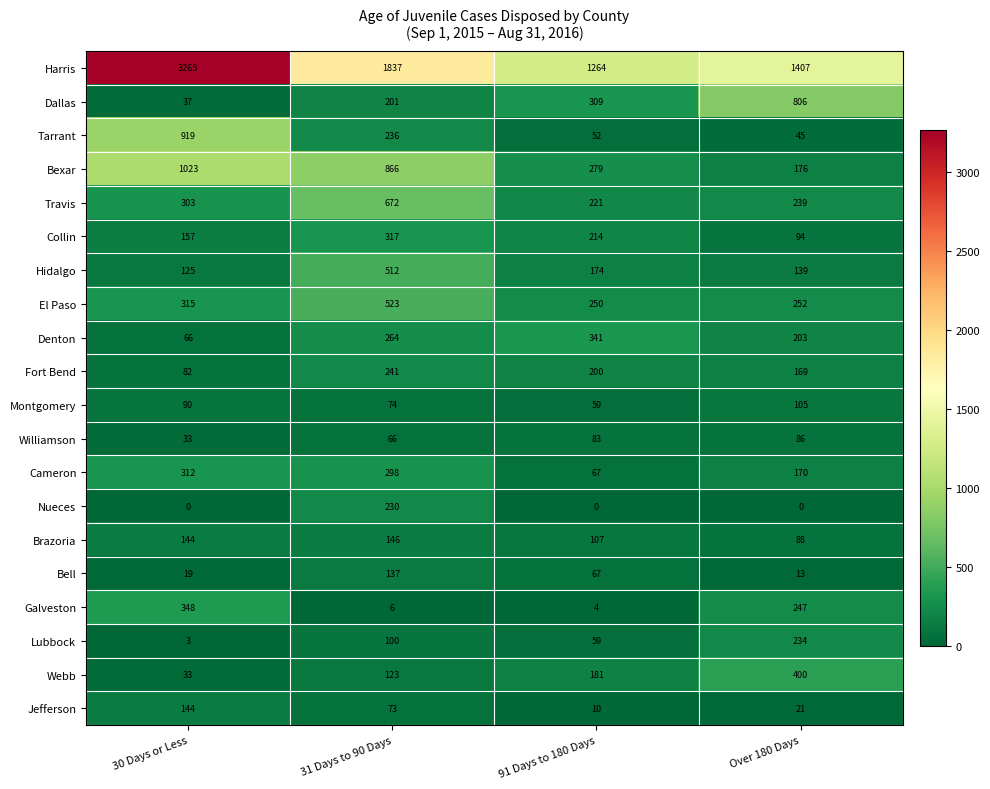

What is the maximum value for Fort Bend?

241